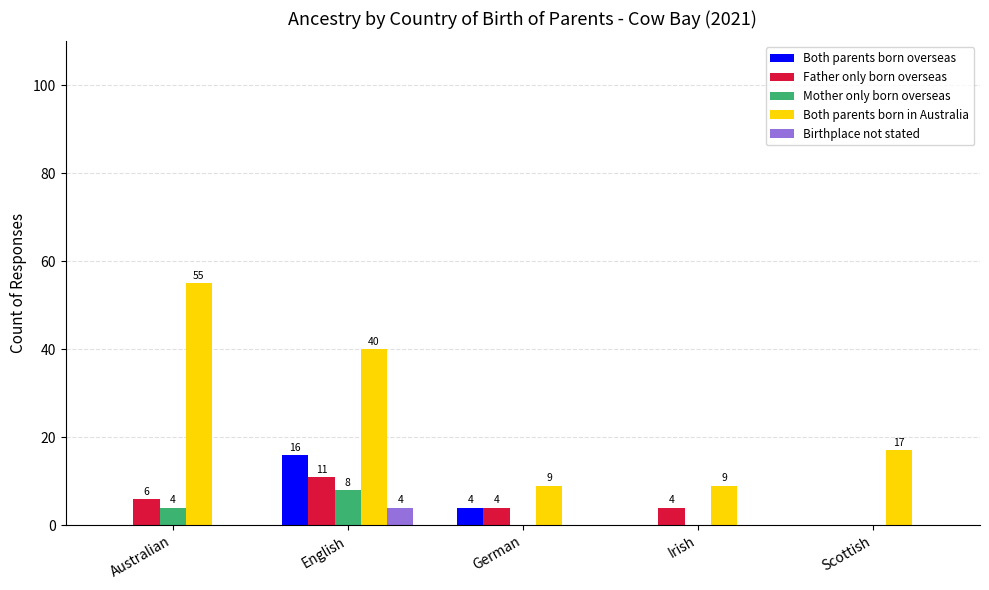

What is the highest value of the Birthplace not stated series?

4